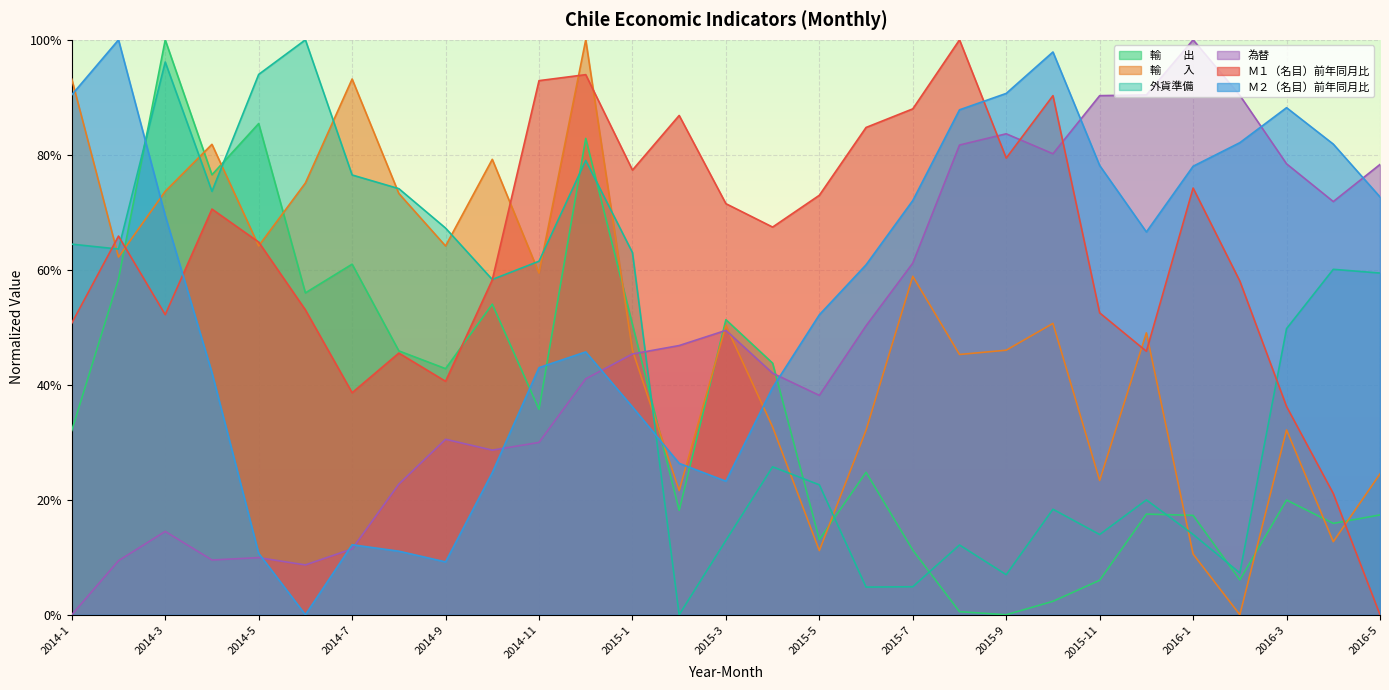

Which series has the widest spread of values?

為替